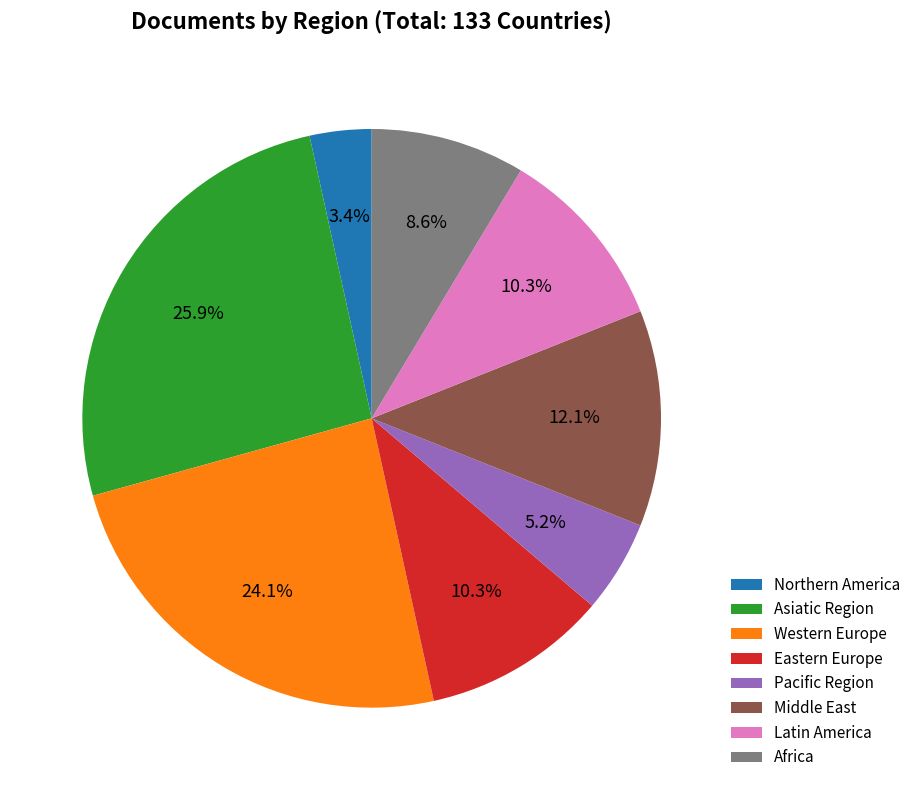

How many slices are in this pie chart?

8